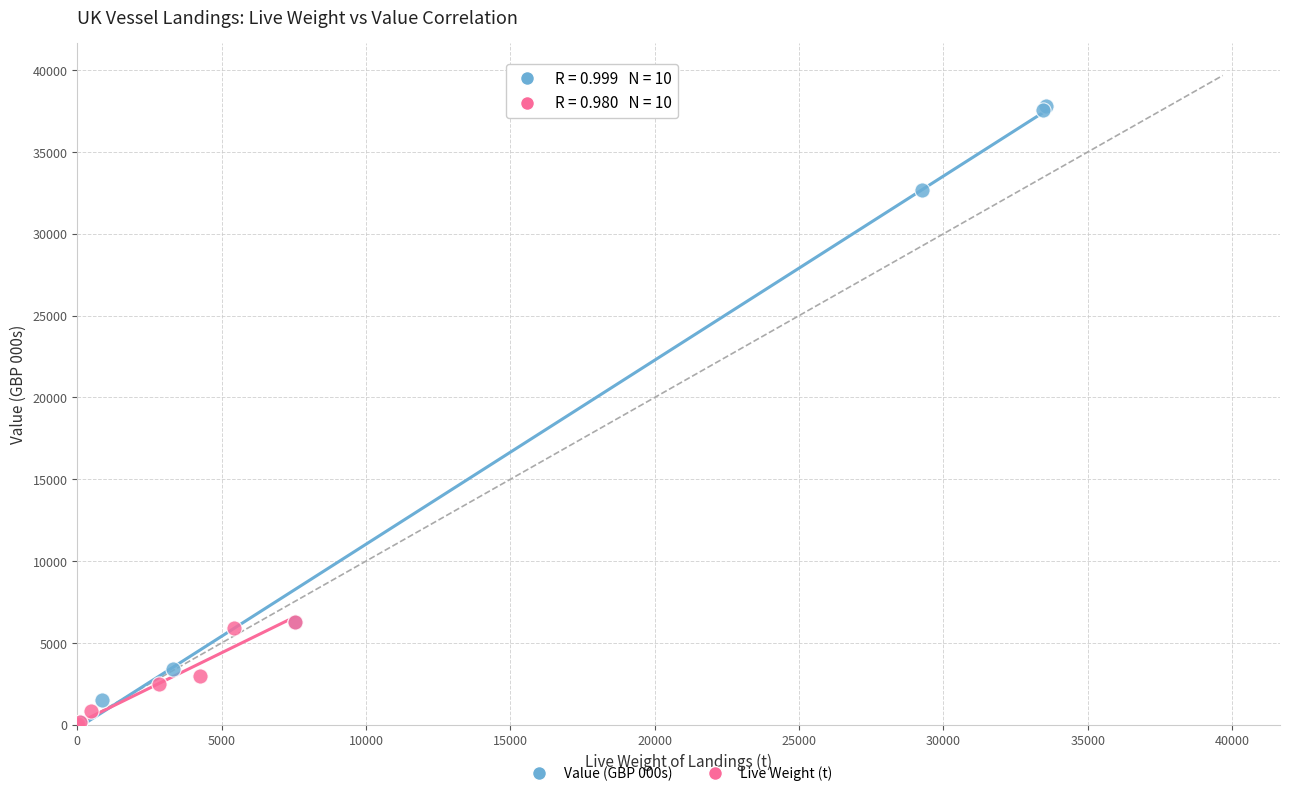

Which series has the widest spread of Y values?

Value (GBP 000s)